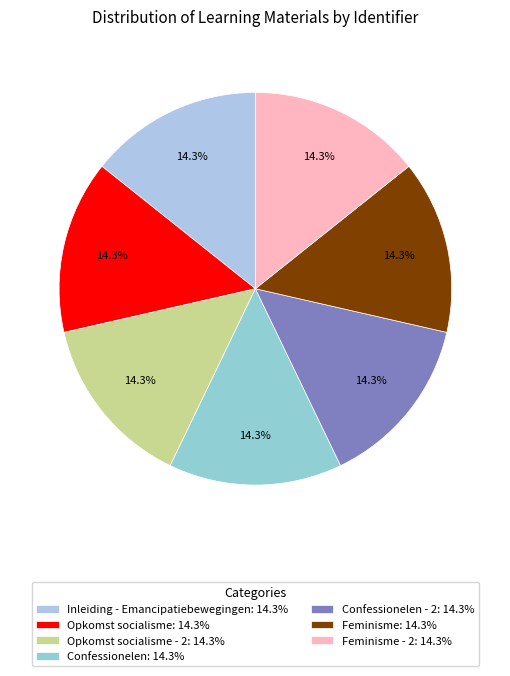

Does any single category account for the majority?

No